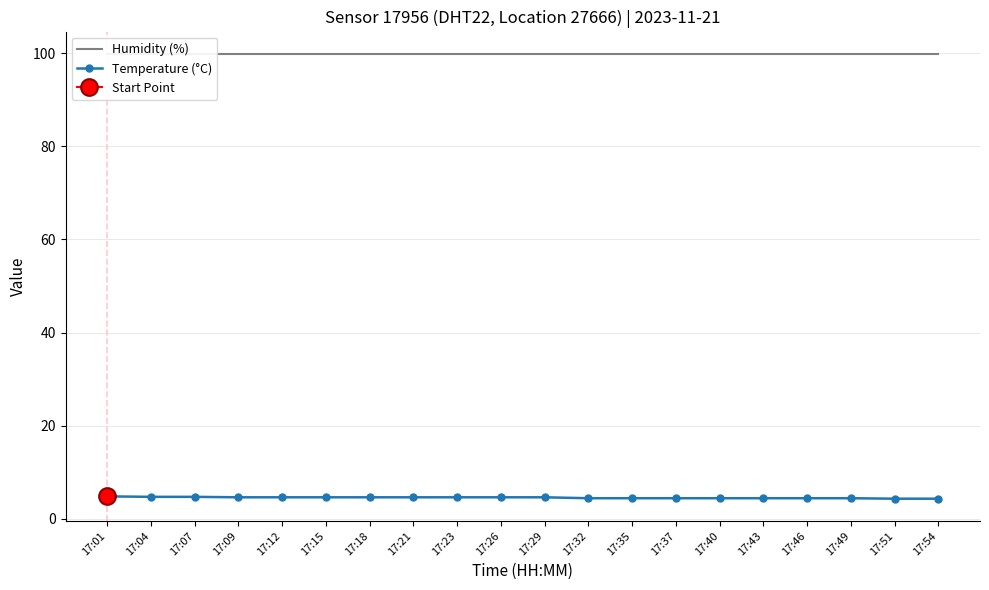

What is the value of the Temperature (°C) point at the 11th from the left?

4.6